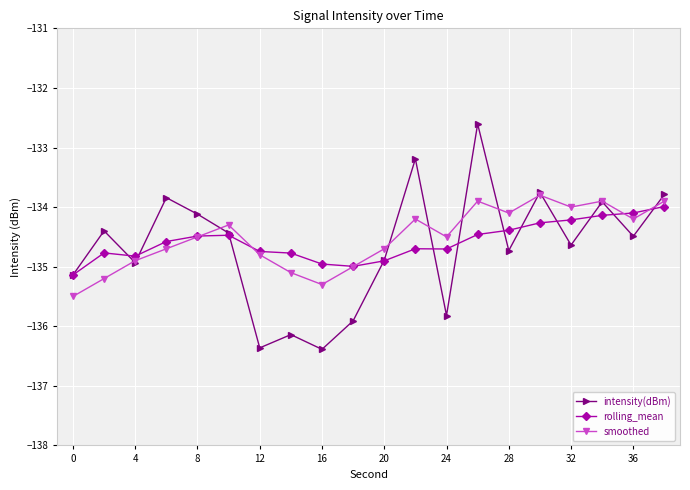

True or false: rolling_mean has more than 0 points higher than both neighbors.

True